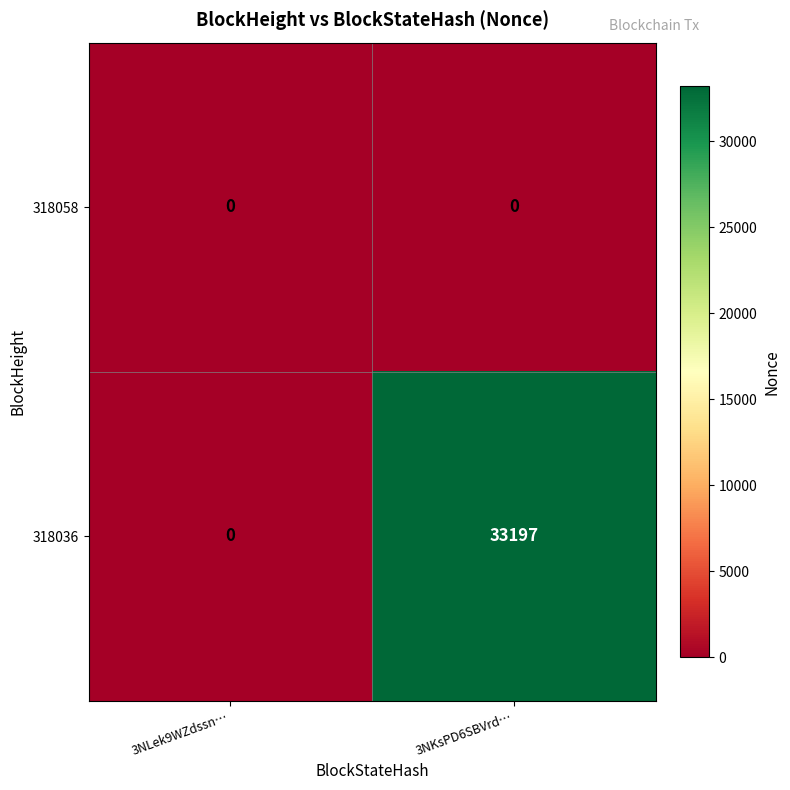

List the series in order of their peak value, highest first.

318036, 318058